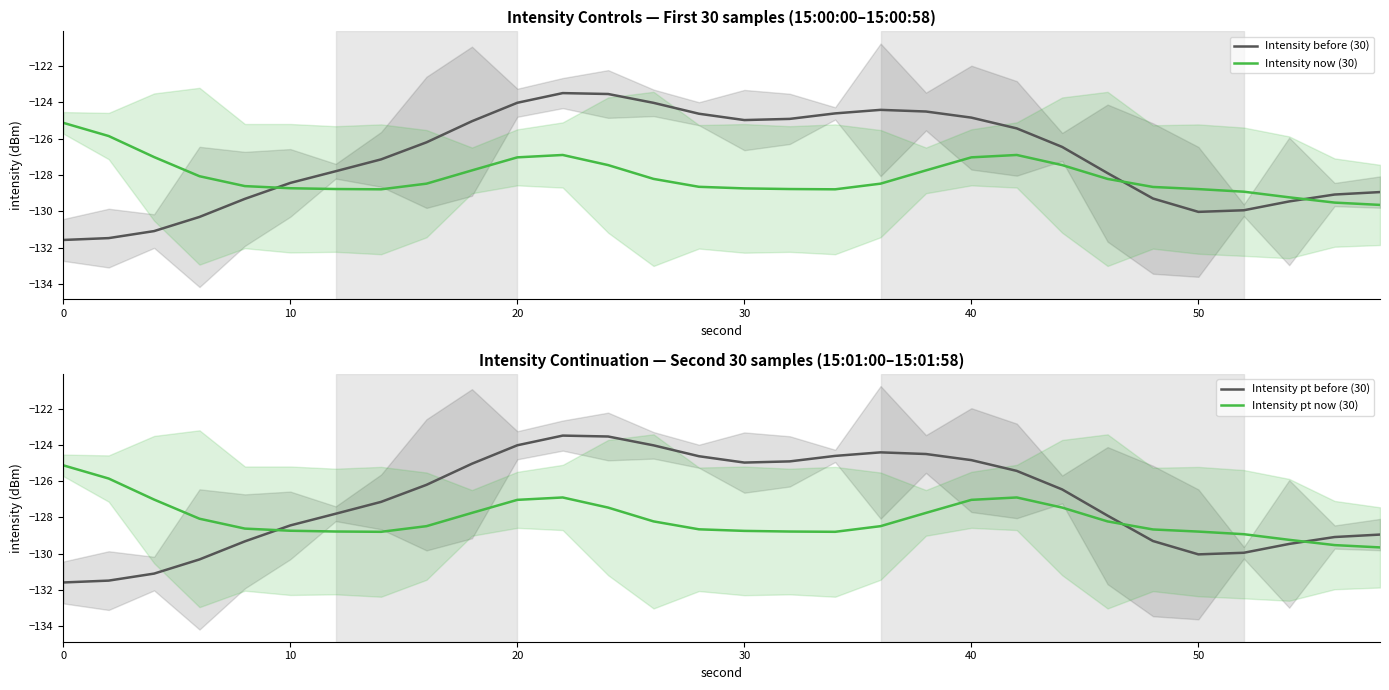

Is this an area chart (filled region under the line)?

No